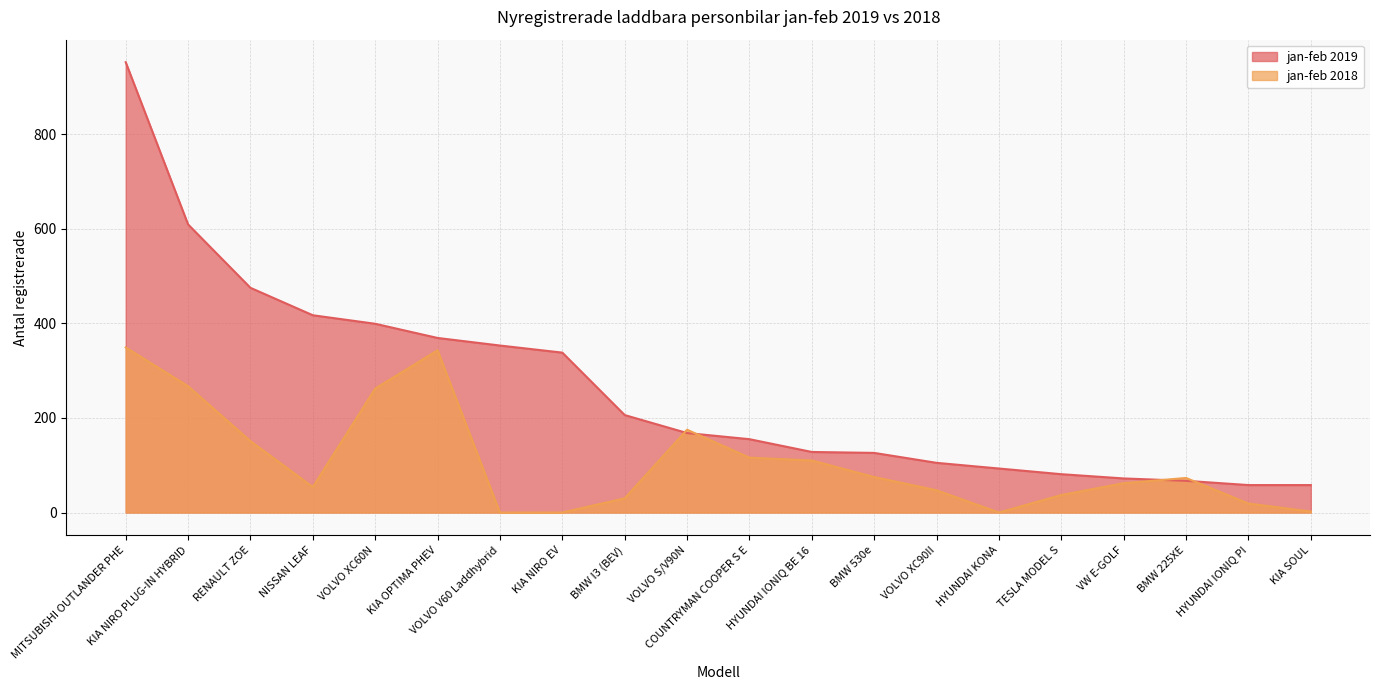

Reading left to right, what are all the values shown in this chart?

jan-feb 2019: 952	609	475	417	399	369	353	338	206	168	155	128	126	105	93	81	72	67	58	58
jan-feb 2018: 349	267	151	54	262	343	0	0	30	175	116	110	75	47	0	37	62	73	19	2